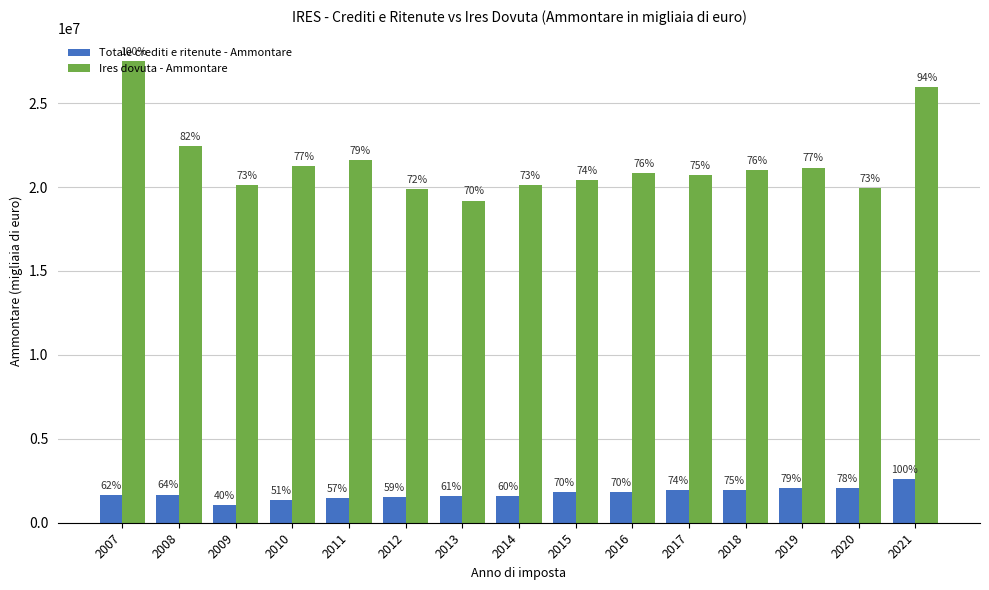

At 2015, list the series in order from largest to smallest.

Ires dovuta - Ammontare, Totale crediti e ritenute - Ammontare